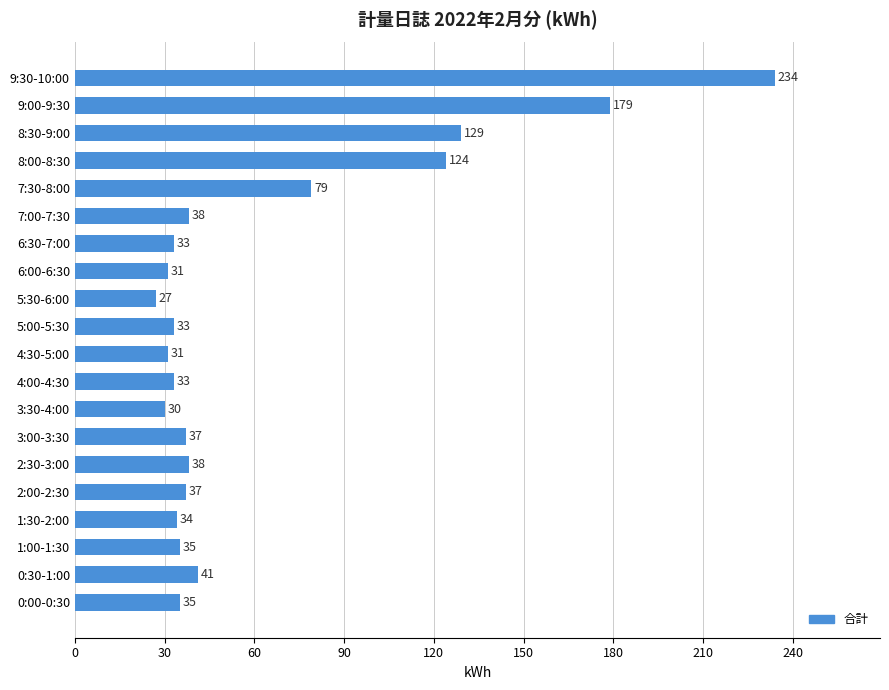

Is it true that the value at 3:30-4:00 is 48?

False